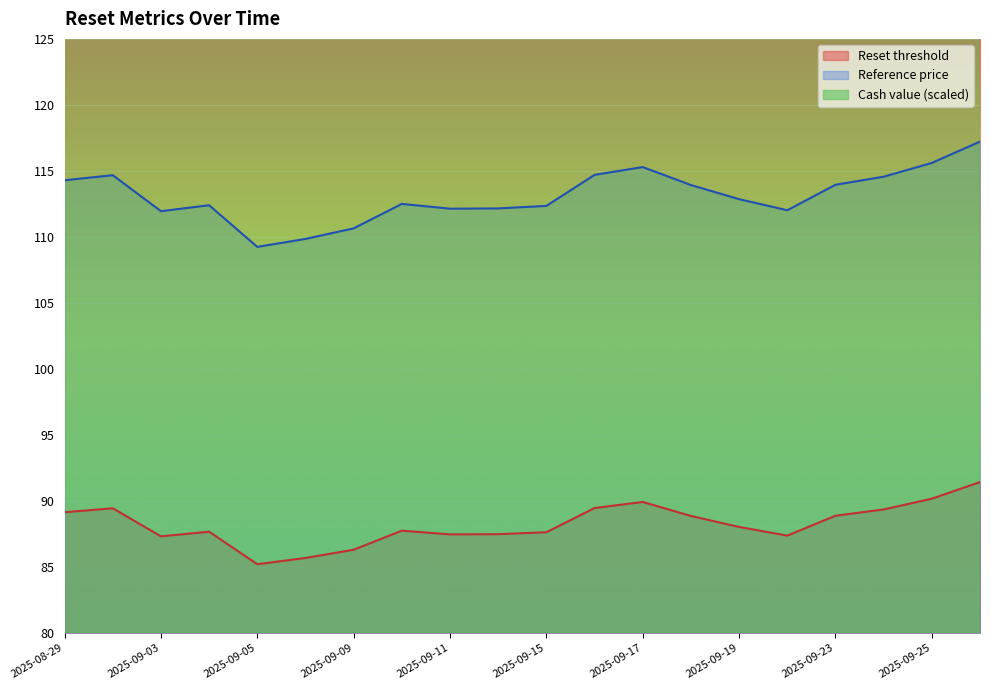

Rank the series by their maximum value, from highest to lowest.

Reference price, Reset threshold, Cash value